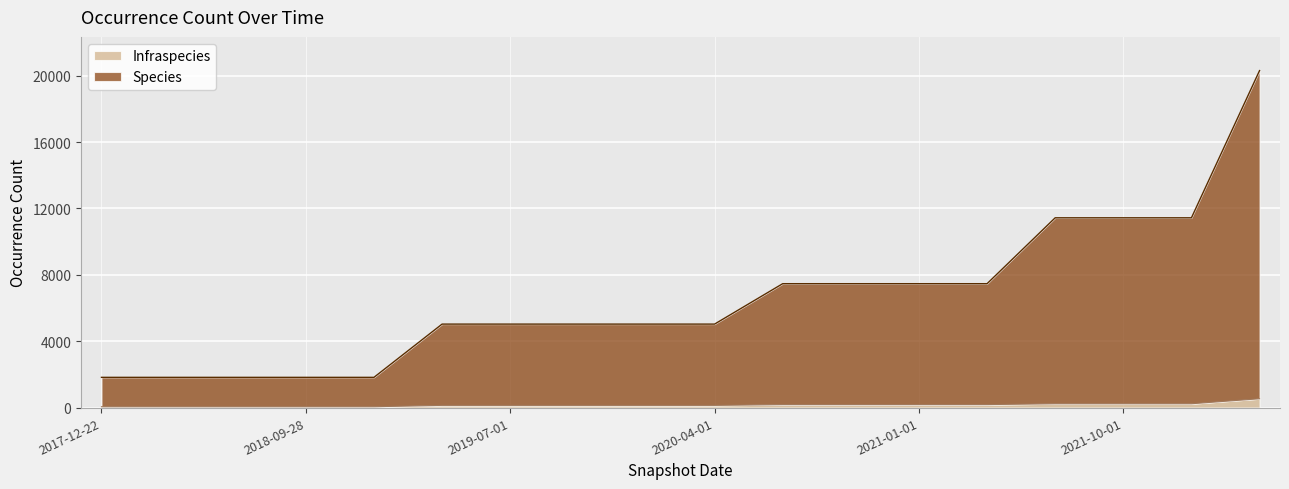

Is the value of Species at 2022-04-01 greater than the value of Infraspecies at 2021-04-01?

Yes